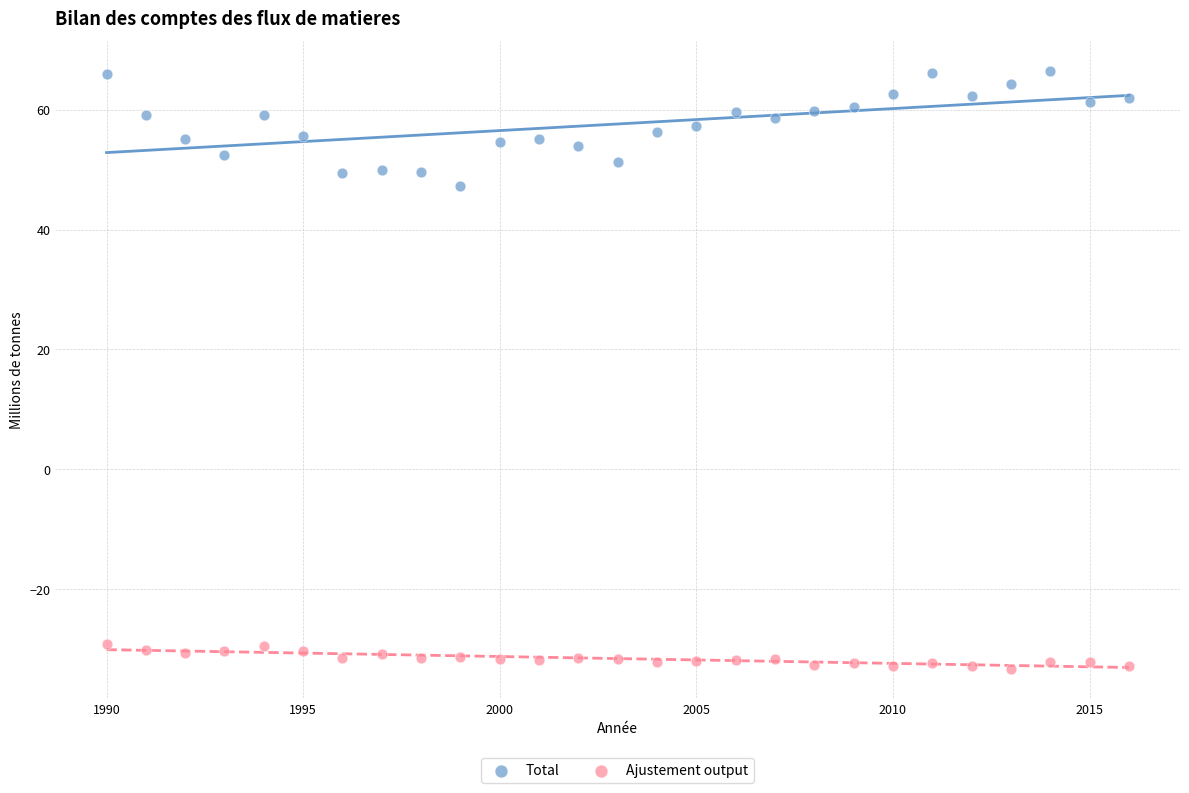

Which series has the widest spread of Y values?

Total